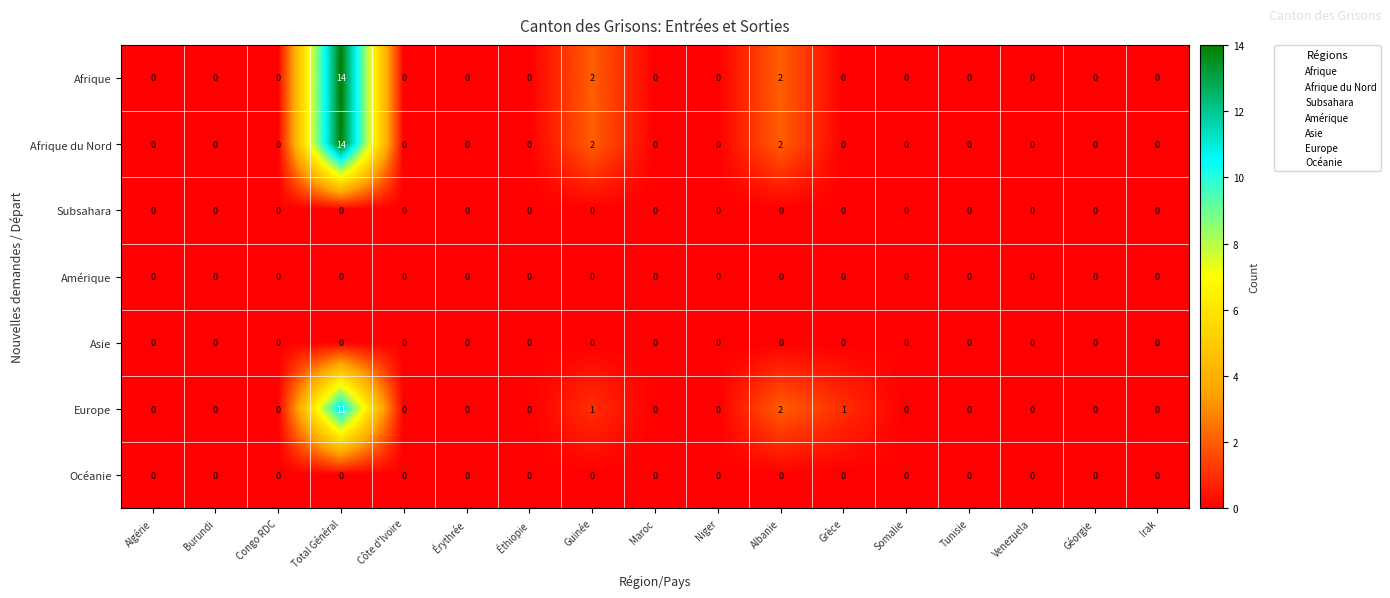

Which series changed the most between Grèce and Venezuela?

Europe